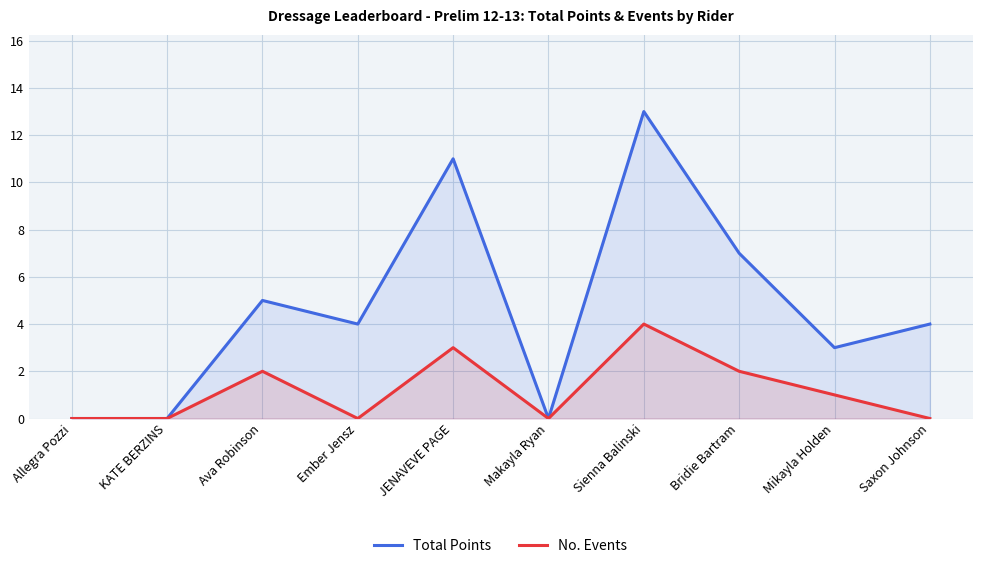

Rank the series at Ember Jensz from highest to lowest value.

Total Points, No. Events